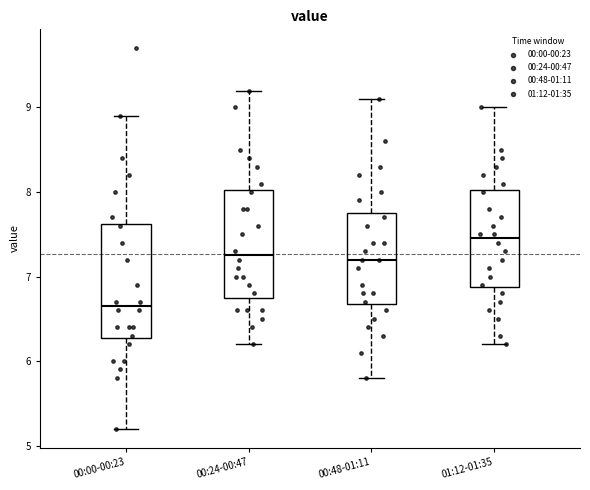

Where does the median line of the box for 01:12-01:35 sit on the y-axis? The values are not printed on the chart, so give them approximately, as read against the axis.

7.5